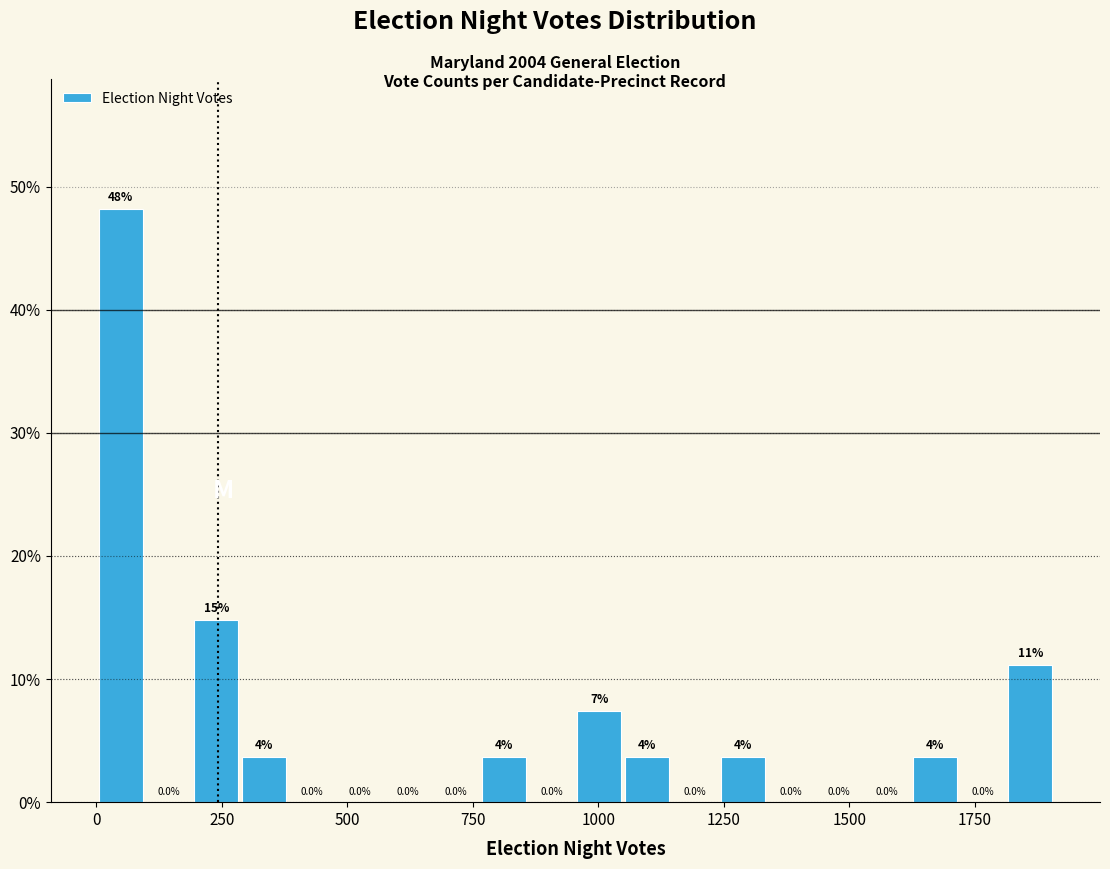

Read against the x-axis, roughly where is the centre of the tallest bar?

50